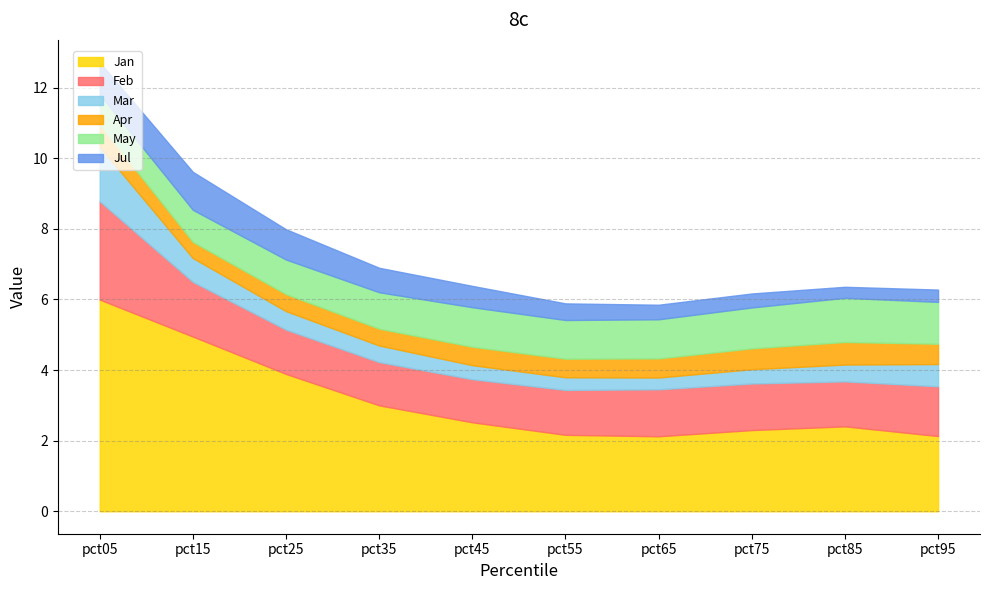

At how many categories does at least one series exceed 2?

10